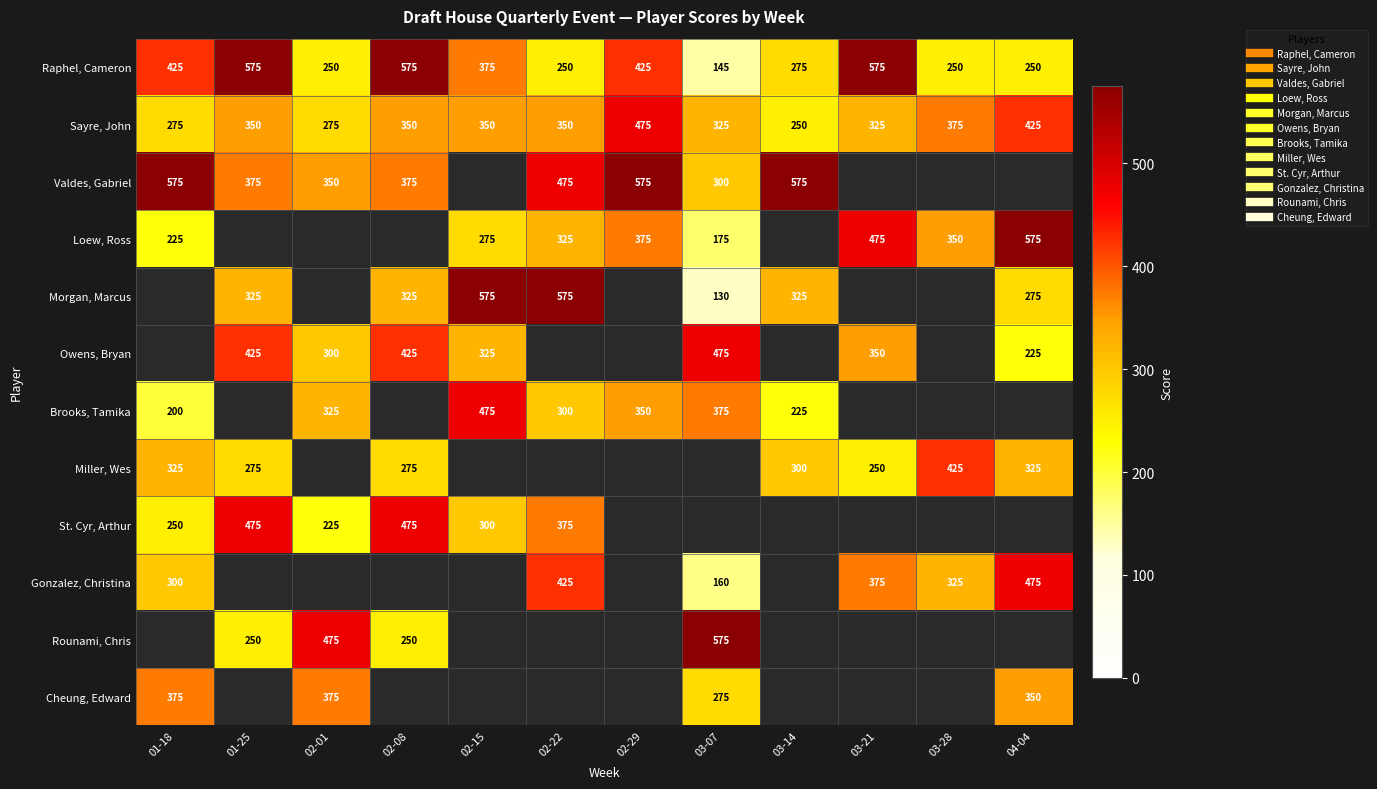

Is the value of Valdes, Gabriel at 04-04 greater than the value of Raphel, Cameron at 03-07?

No